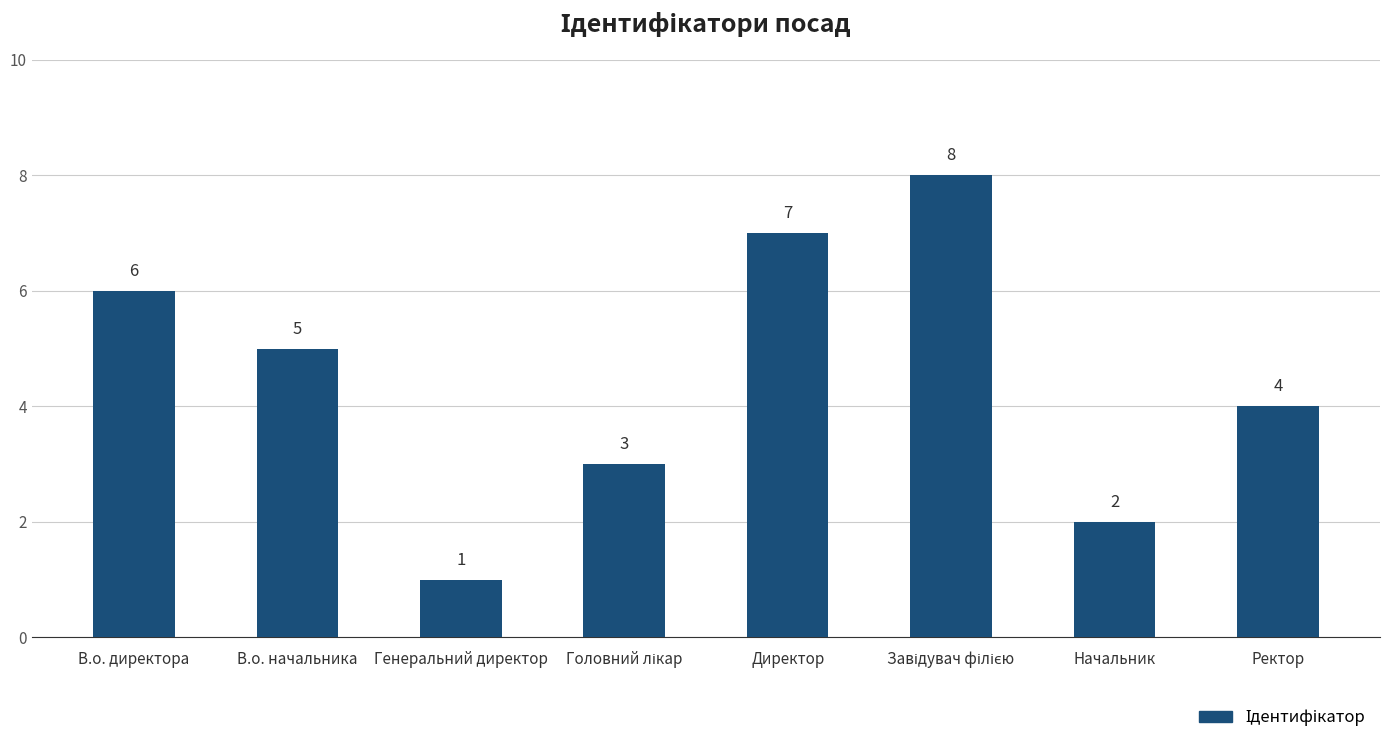

Count the values in the range 3 to 7.

5